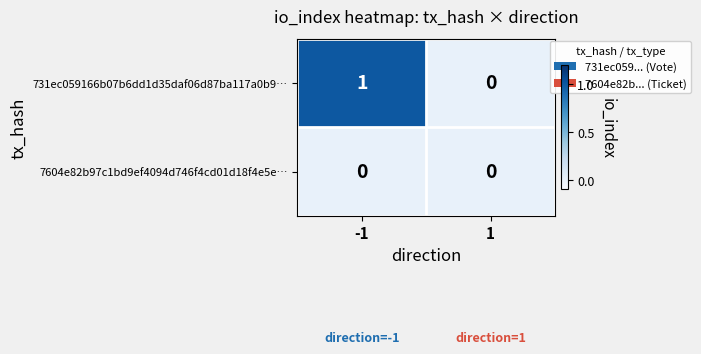

Rank the series at -1 from highest to lowest value.

731ec059166b07b6dd1d35daf06d87ba117a0b9…, 7604e82b97c1bd9ef4094d746f4cd01d18f4e5e…